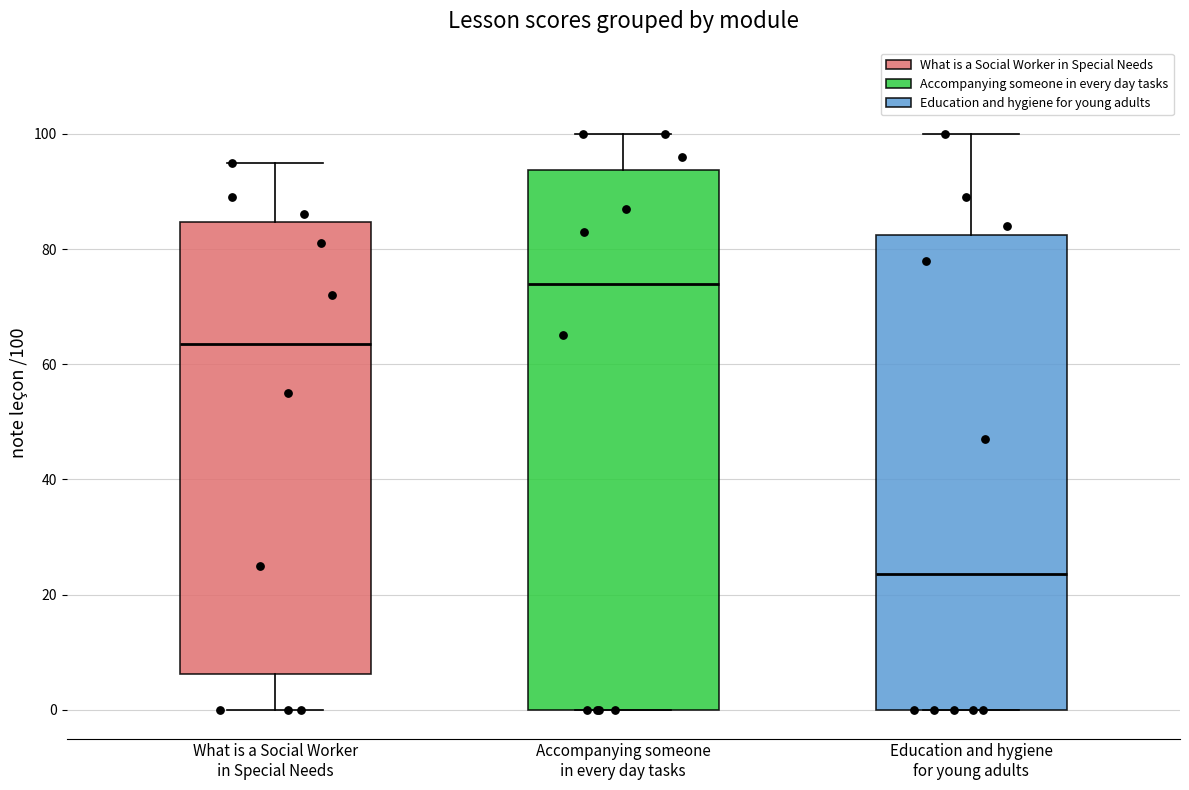

Reading left to right, transcribe this box plot: for each box, give where its median line is, the range the box spans, and where its two whiskers end, as read against the y-axis. The values are not printed on the chart, so give them approximately, as read against the axis.

What is a Social Worker in Special Needs: median 64, box 6 to 84, whiskers 0 to 96
Accompanying someone in every day tasks: median 74, box 0 to 94, whiskers 0 to 100
Education and hygiene for young adults: median 24, box 0 to 82, whiskers 0 to 100